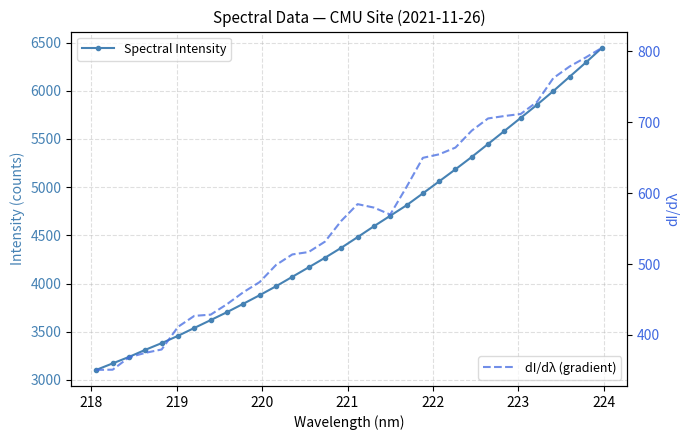

What is the highest value of the dI/dλ (gradient) series?

805.2